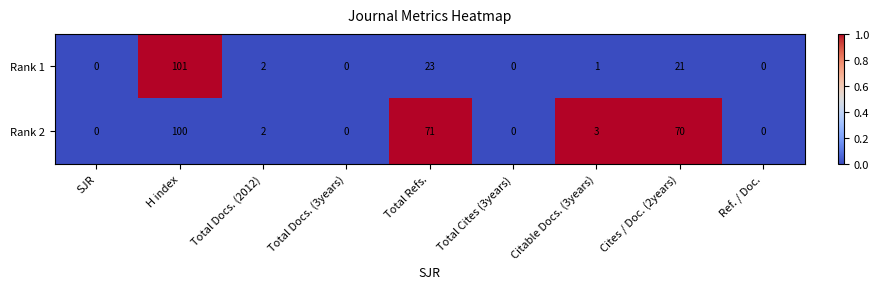

Where does the Rank 2 series first go above 2?

H index